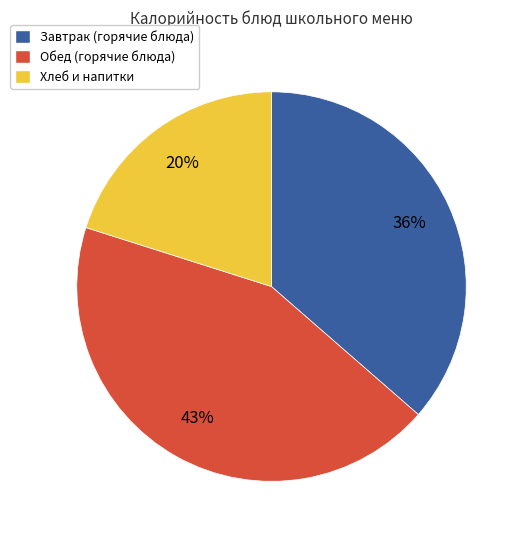

To the nearest percent, what is the combined percentage of Обед (горячие блюда) and Завтрак (горячие блюда)?

80%